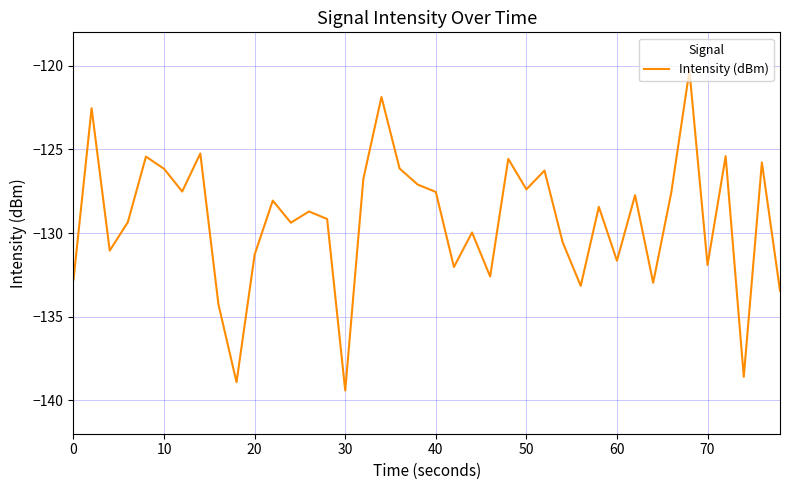

What is the sum of all values?

-5170.0